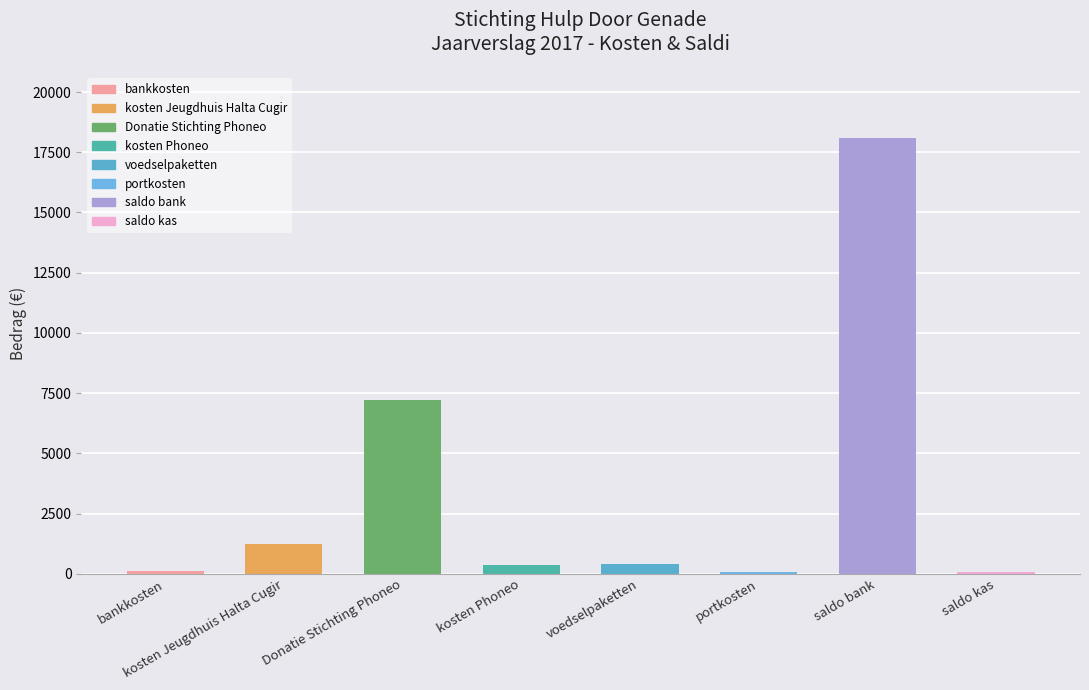

What is the sum of the values at portkosten and kosten Jeugdhuis Halta Cugir?

1319.0